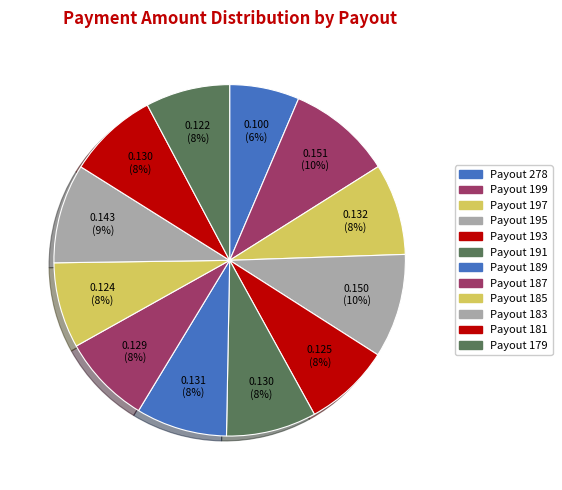

To the nearest percent, what portion does Payout 191 represent?

8%